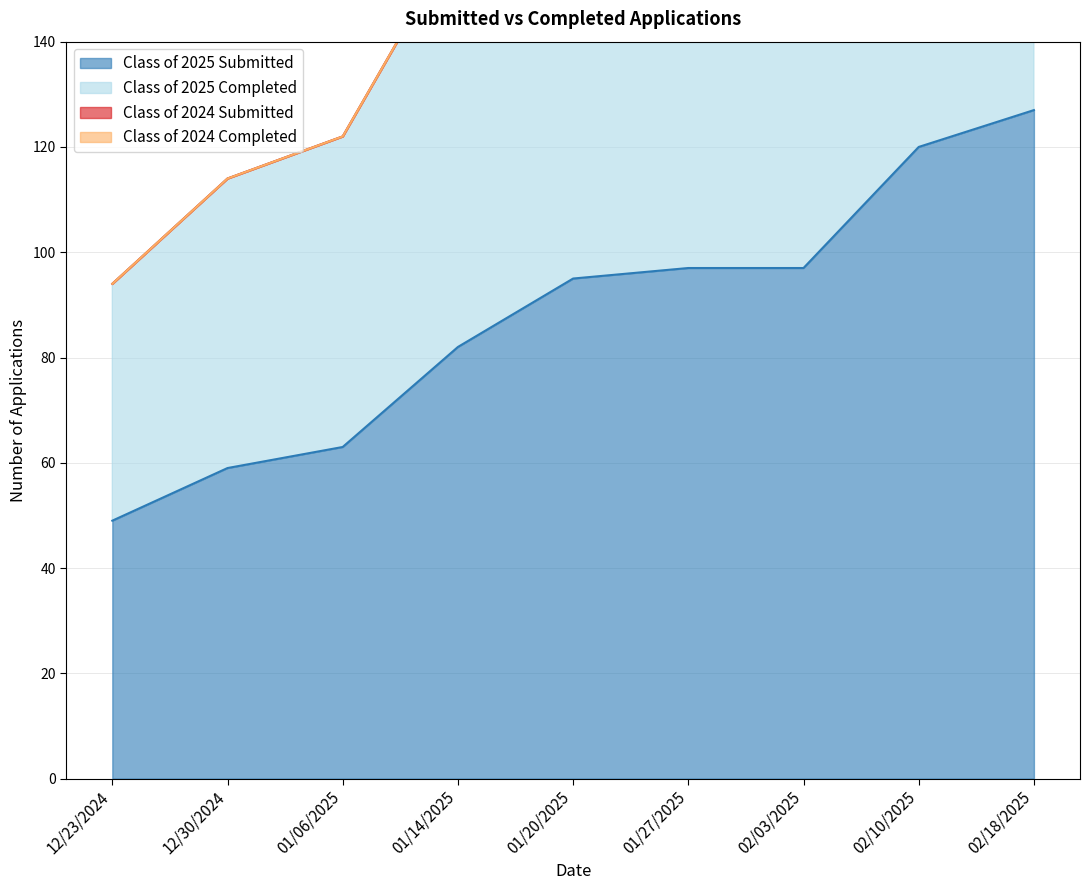

Which series has the largest range (max minus min)?

Class of 2025 Completed